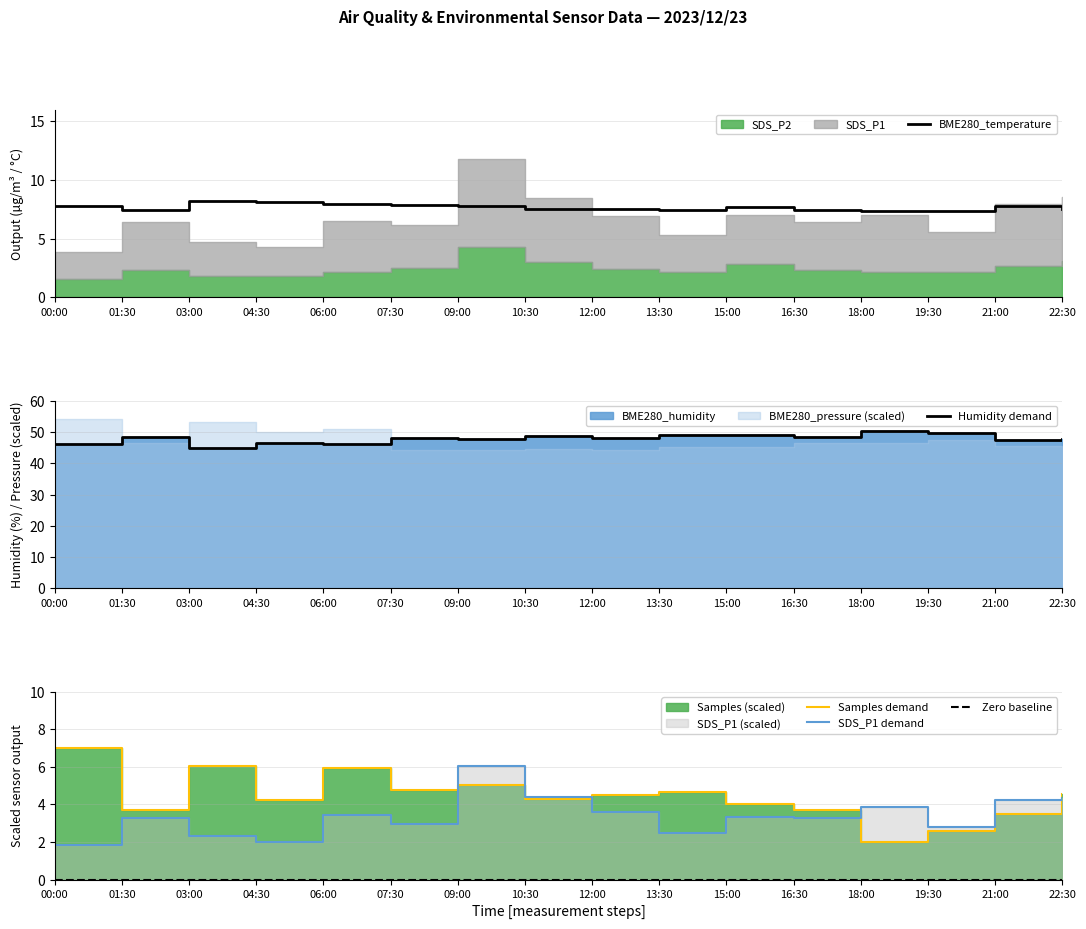

Rank the categories by Zero baseline value from highest to lowest.

00:00, 01:30, 03:00, 04:30, 06:00, 07:30, 09:00, 10:30, 12:00, 13:30, 15:00, 16:30, 18:00, 19:30, 21:00, 22:30